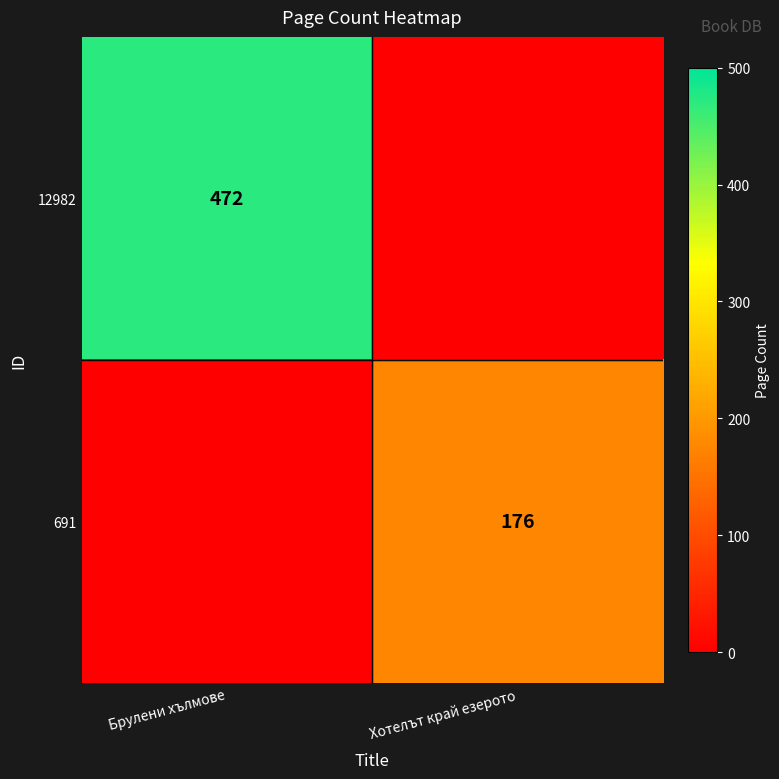

At how many categories does at least one series exceed 98?

2